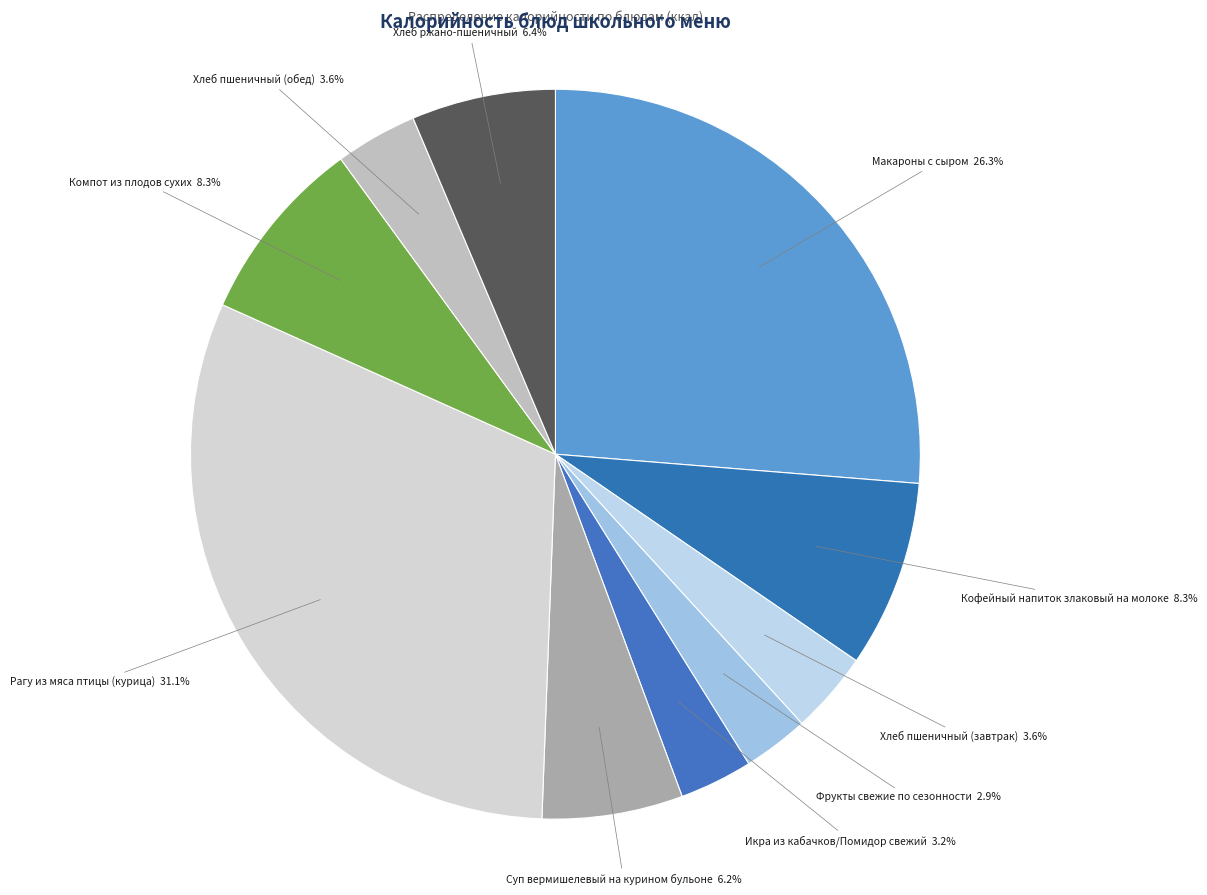

What is the largest slice in the pie chart?

Рагу из мяса птицы (курица)